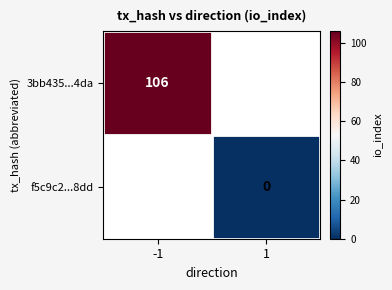

Count the number of categories in the chart.

2